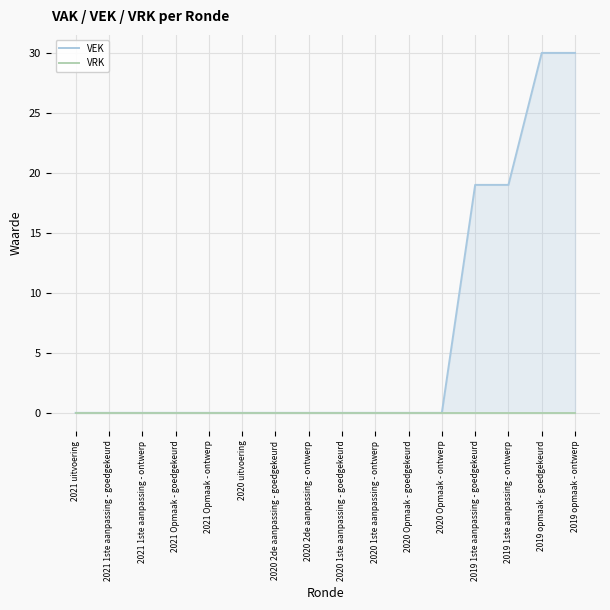

Count the number of data series in this chart.

2